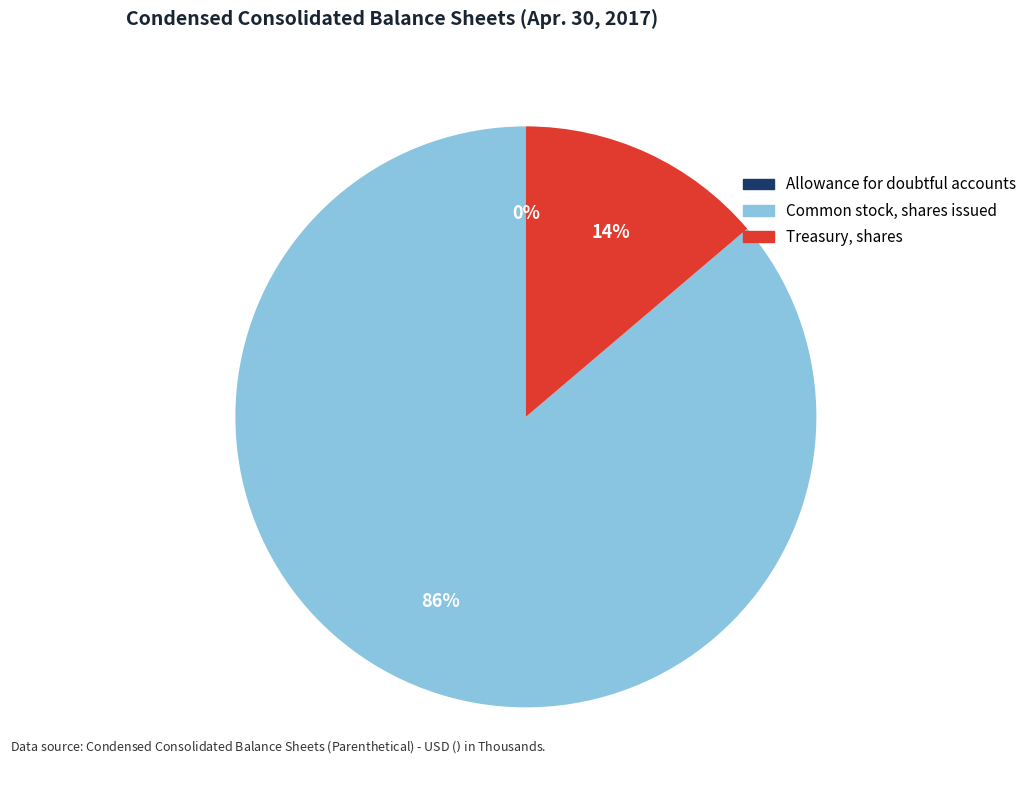

True or false: Common stock, shares issued accounts for 77% of the total.

False